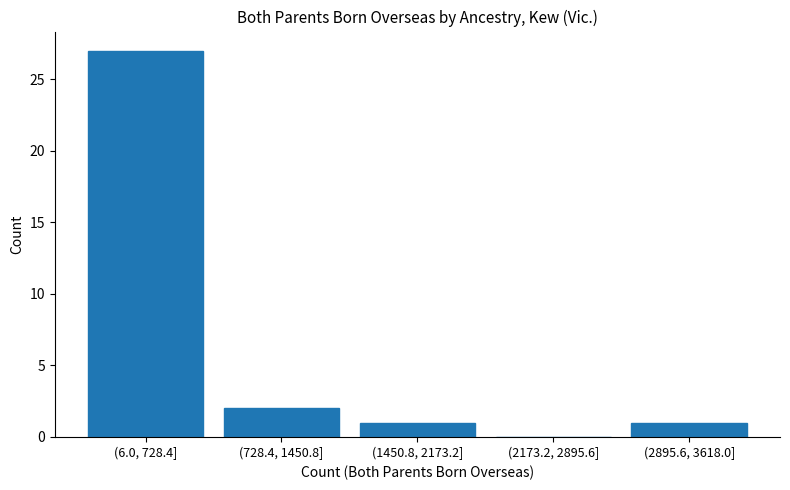

Reading left to right, transcribe all the data shown in this chart.

(6.0, 728.4]=27	(728.4, 1450.8]=2	(1450.8, 2173.2]=1	(2173.2, 2895.6]=0	(2895.6, 3618.0]=1